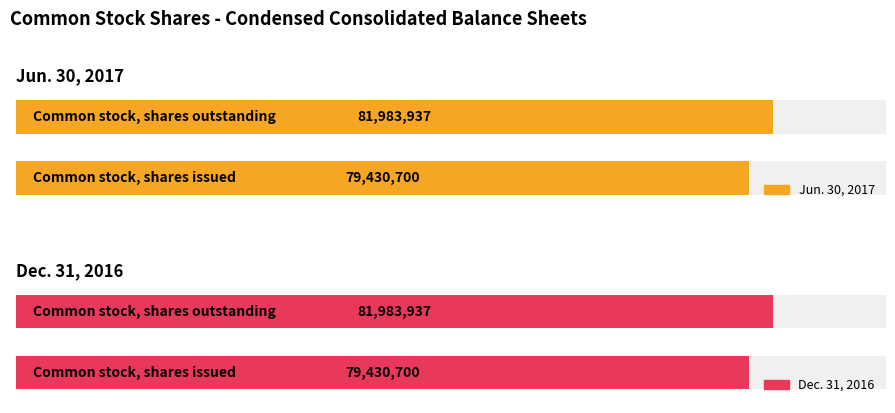

At which label does Jun. 30, 2017 reach its minimum?

Common stock, shares issued